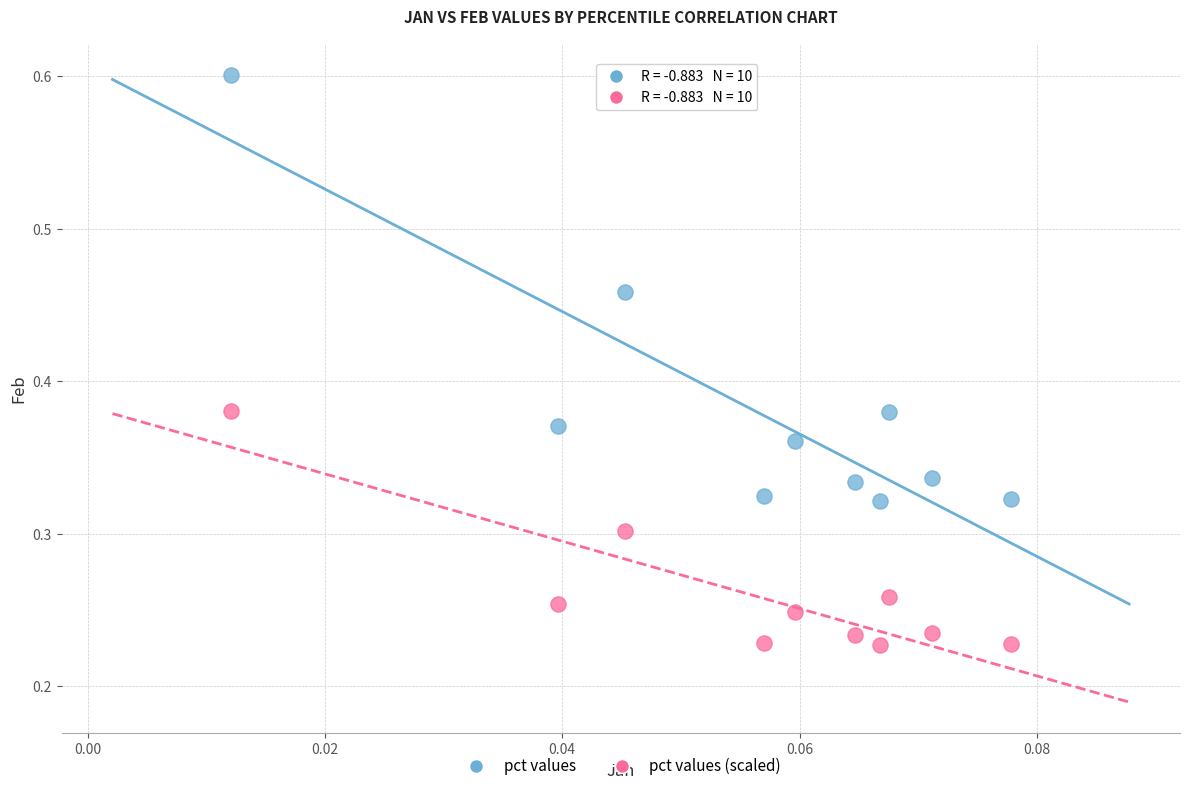

Which series reaches the minimum Y coordinate?

pct values (scaled)